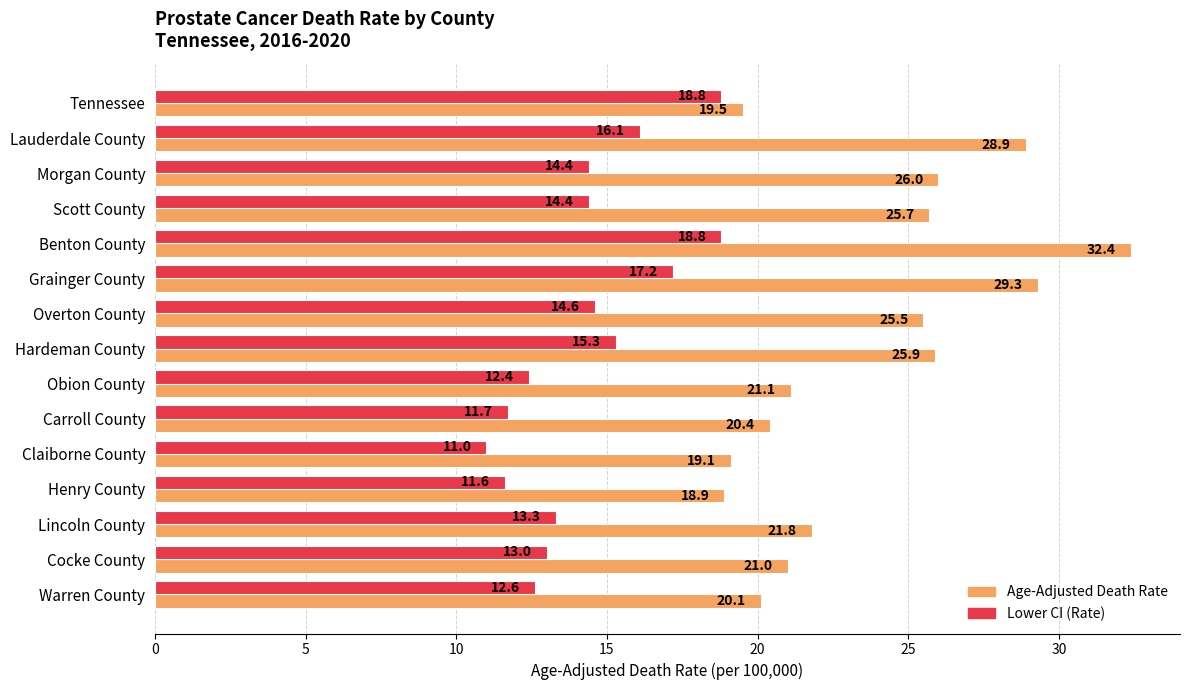

At how many categories does at least one series exceed 14?

15